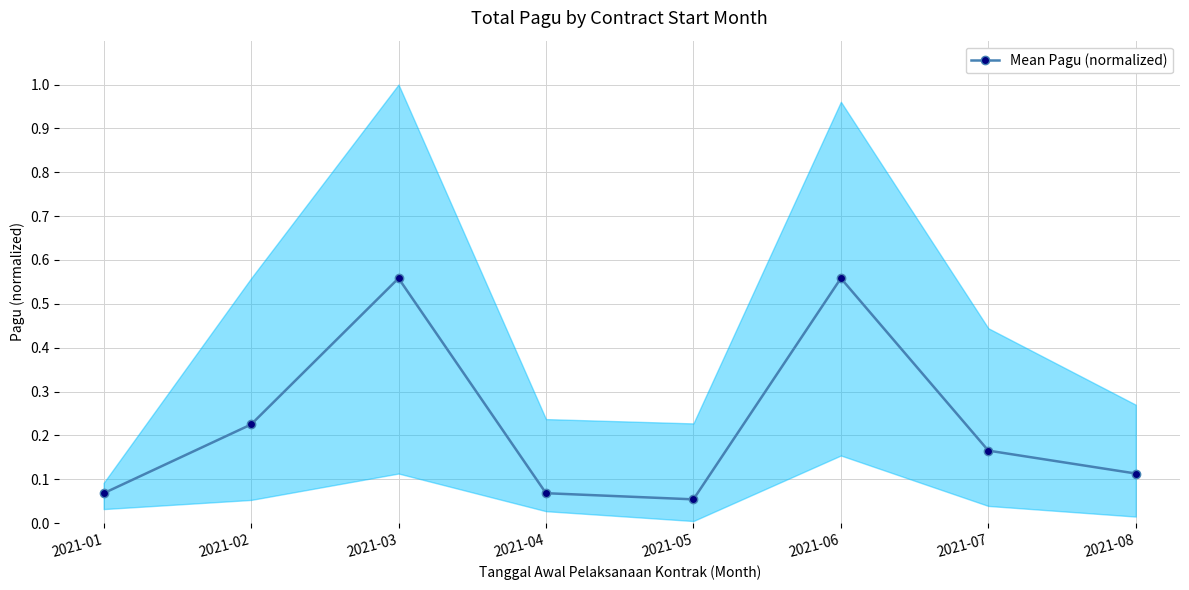

What is the change in value from 2021-01 to 2021-02?

+0.2